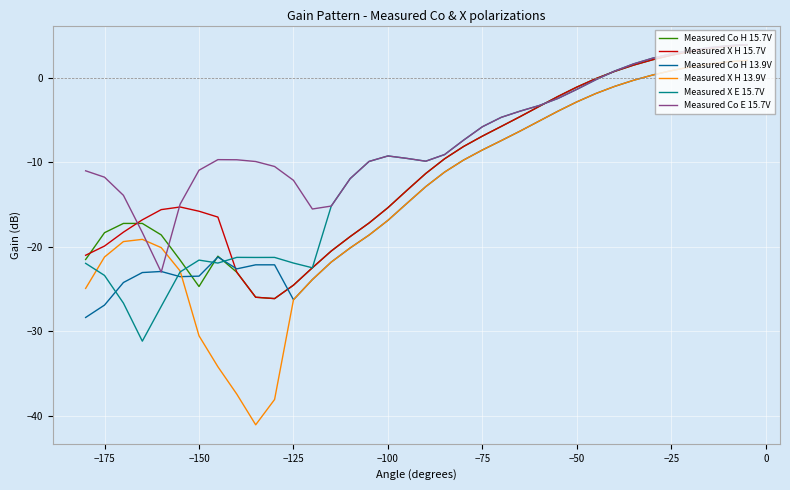

Does the chart display data point markers on the line(s)?

No